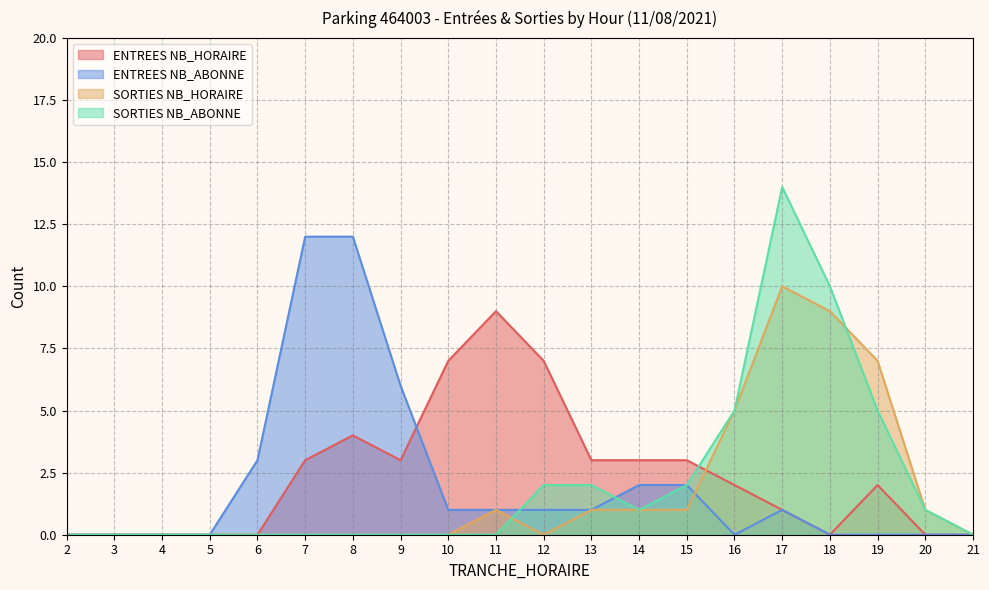

Rank the series at 19 from highest to lowest value.

SORTIES NB_HORAIRE, SORTIES NB_ABONNE, ENTREES NB_HORAIRE, ENTREES NB_ABONNE